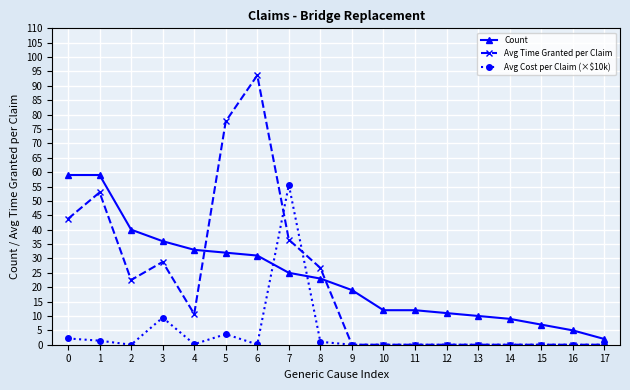

What is the total value across all series at 7?

117.1